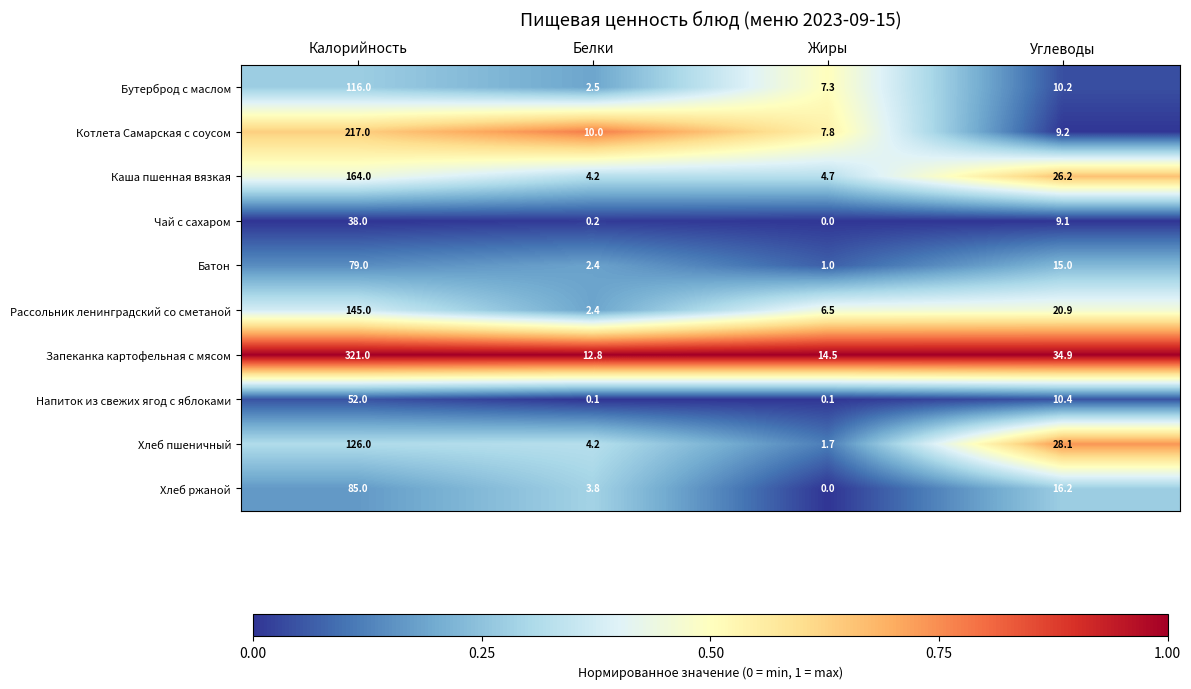

True or false: Бутерброд с маслом has a value of 10.2 at Углеводы.

True